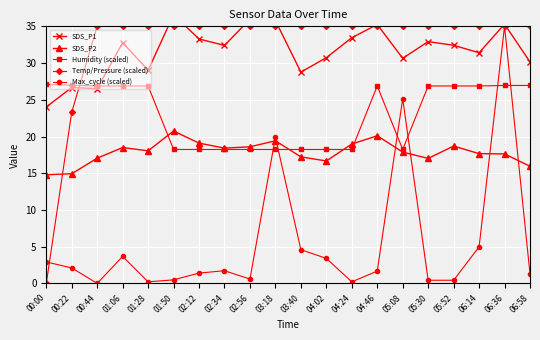

At how many categories does at least one series exceed 34?

18